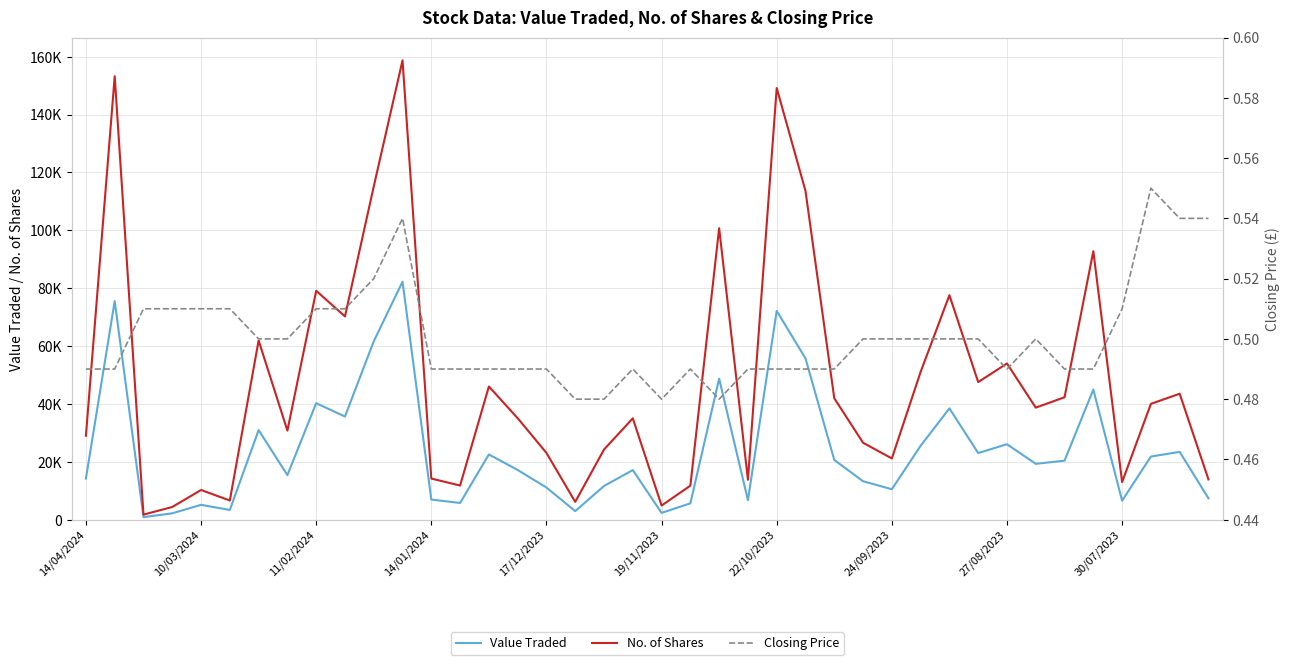

What is the value of the No. of Shares point at the 19th from the left?

24249.0